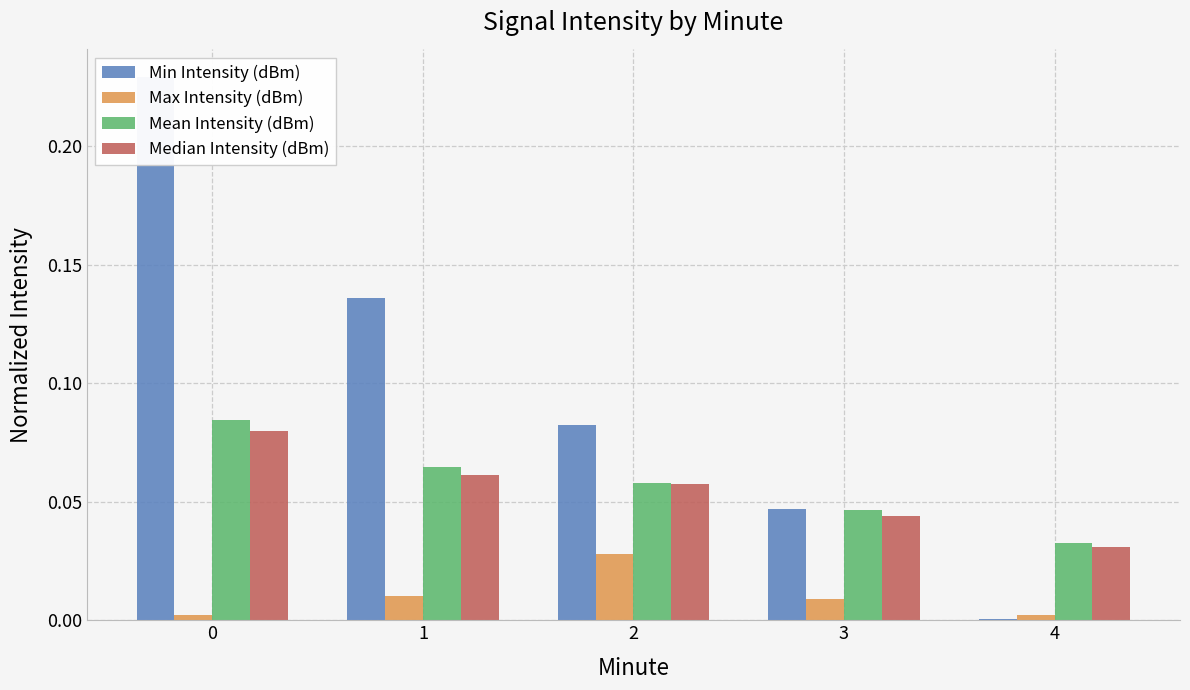

How many bars are there in each group?

4